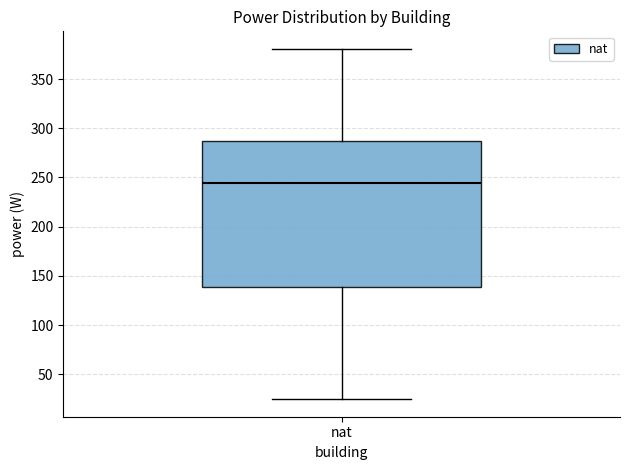

Read this box plot against the y-axis: the position of the median line, the range covered by the box, and the ends of both whiskers. The values are not printed on the chart, so give them approximately, as read against the axis.

median 245, box 140 to 285, whiskers 25 to 380